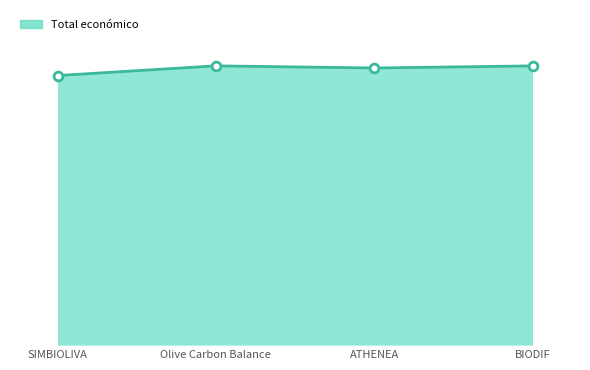

What is the change in value from ATHENEA to BIODIF?

+4491